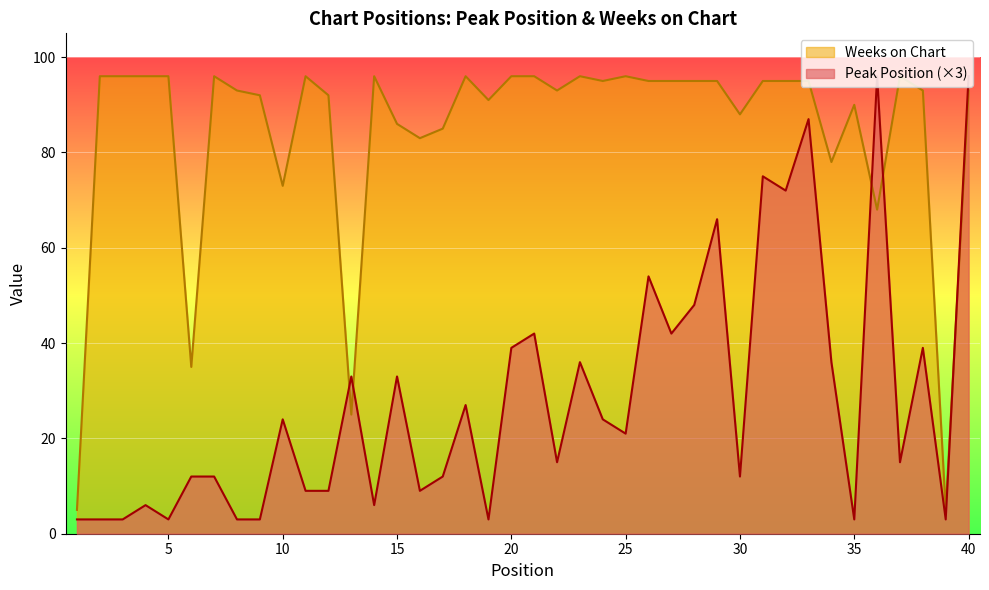

At which category does Peak Position reach its first local valley?

5